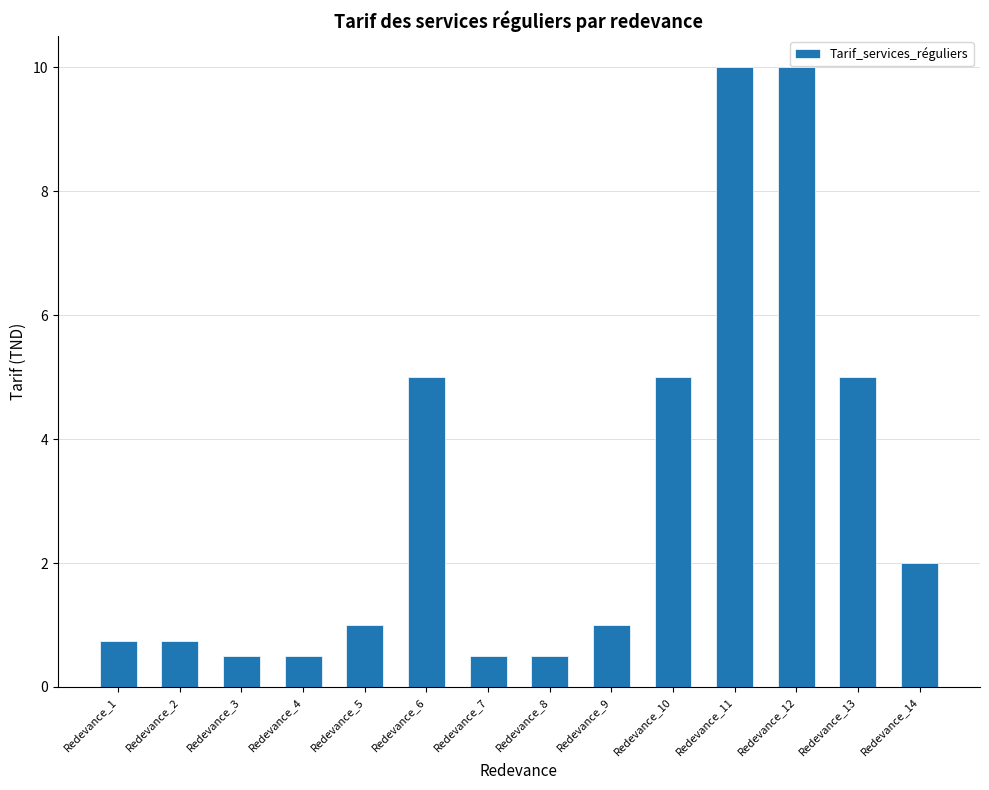

The value at Redevance_6 is 1.6. True or false?

False